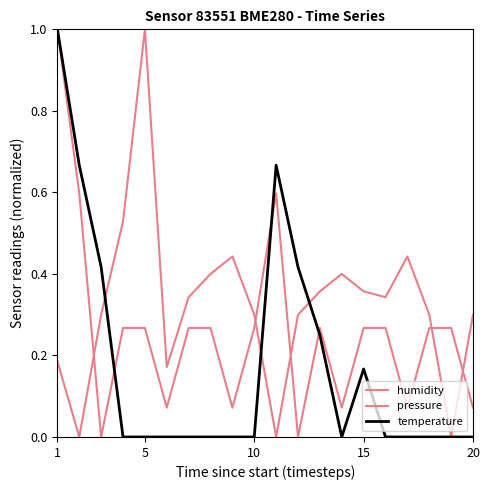

What is the sum of all temperature values?

3.6